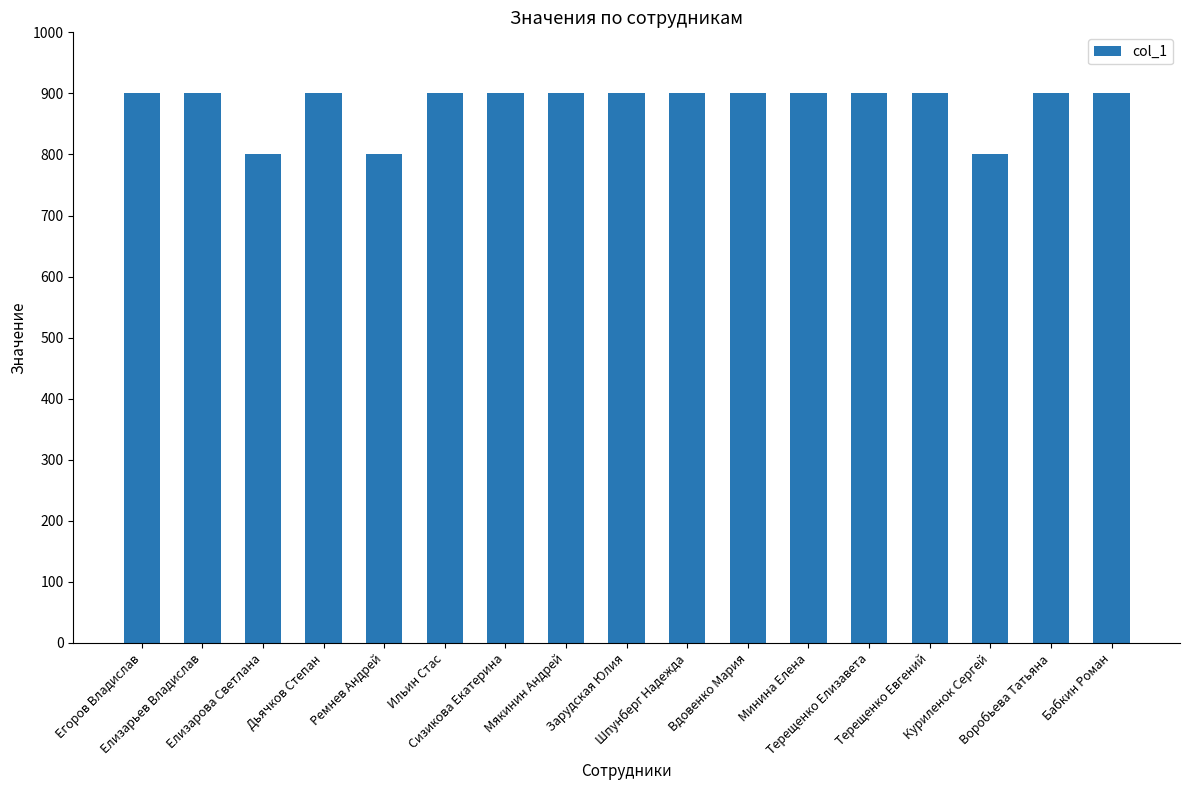

The chart shows a value of 255 at Терещенко Евгений. True or false?

False